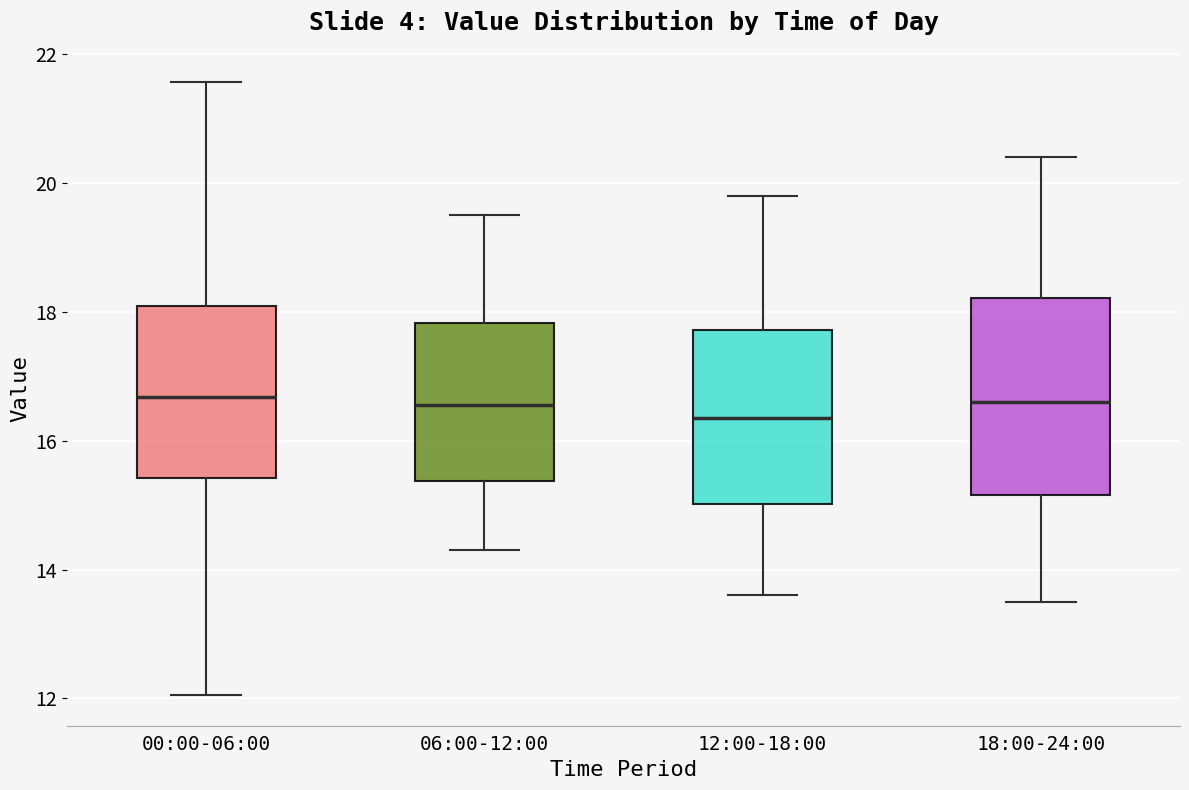

Reading left to right, transcribe this box plot: for each box, give where its median line is, the range the box spans, and where its two whiskers end, as read against the y-axis. The values are not printed on the chart, so give them approximately, as read against the axis.

00:00-06:00: median 16.6, box 15.4 to 18.0, whiskers 12.0 to 21.6
06:00-12:00: median 16.6, box 15.4 to 17.8, whiskers 14.4 to 19.6
12:00-18:00: median 16.4, box 15.0 to 17.8, whiskers 13.6 to 19.8
18:00-24:00: median 16.6, box 15.2 to 18.2, whiskers 13.6 to 20.4